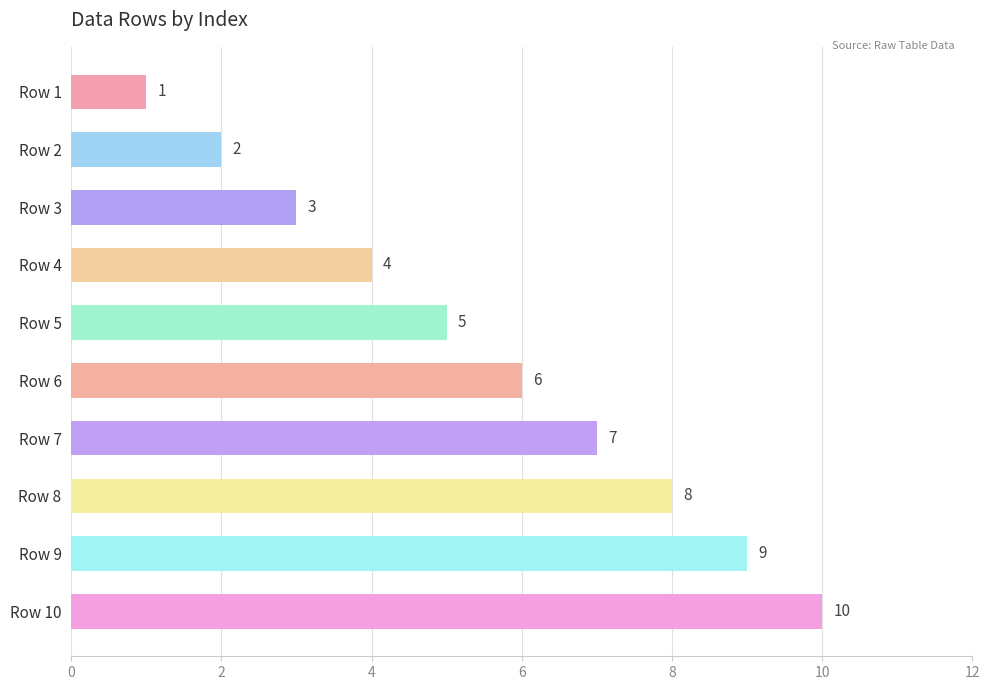

Count the number of data series in this chart.

1